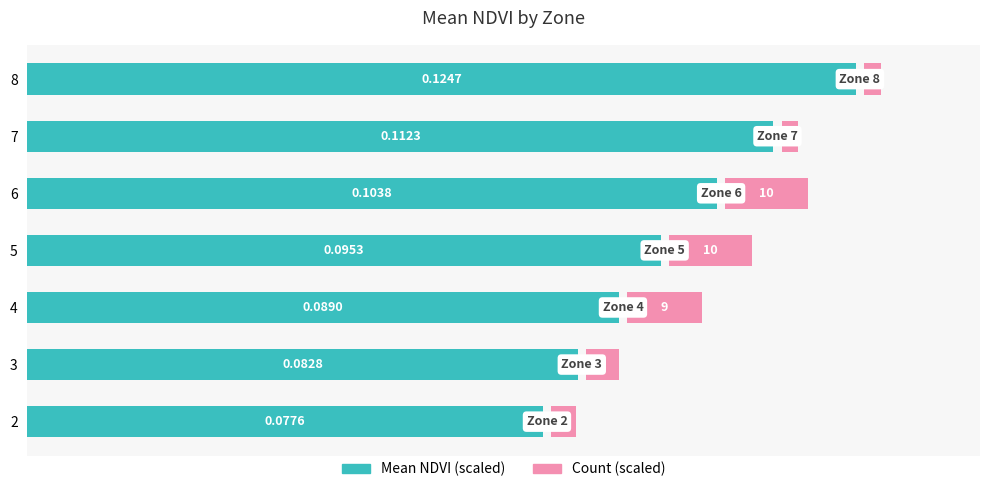

What are all the series names shown in the legend?

Mean NDVI (scaled), Count (scaled)